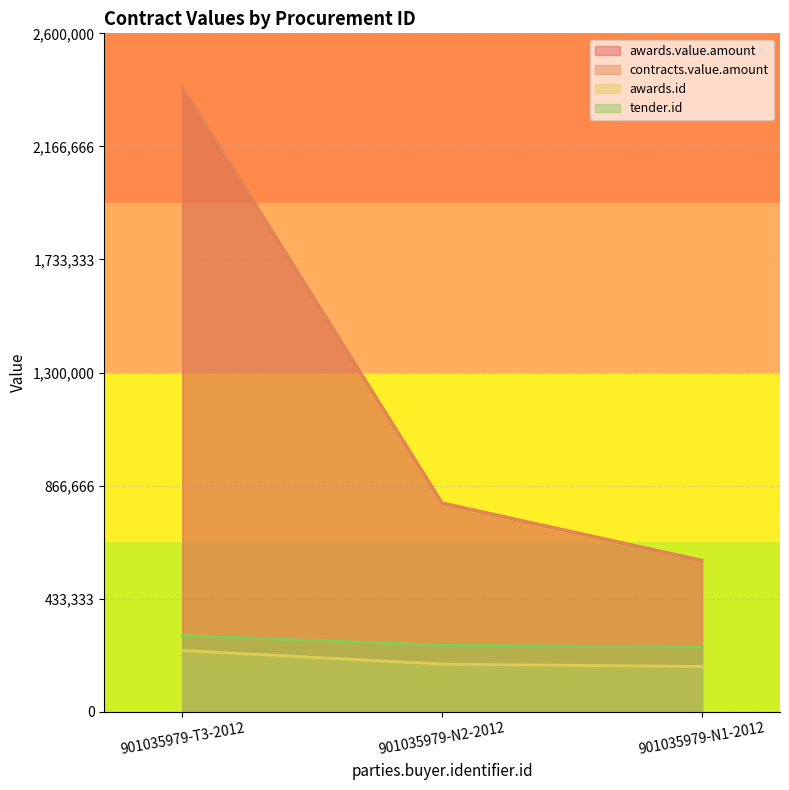

Between 901035979-N1-2012 and 901035979-T3-2012, which is larger?

901035979-T3-2012